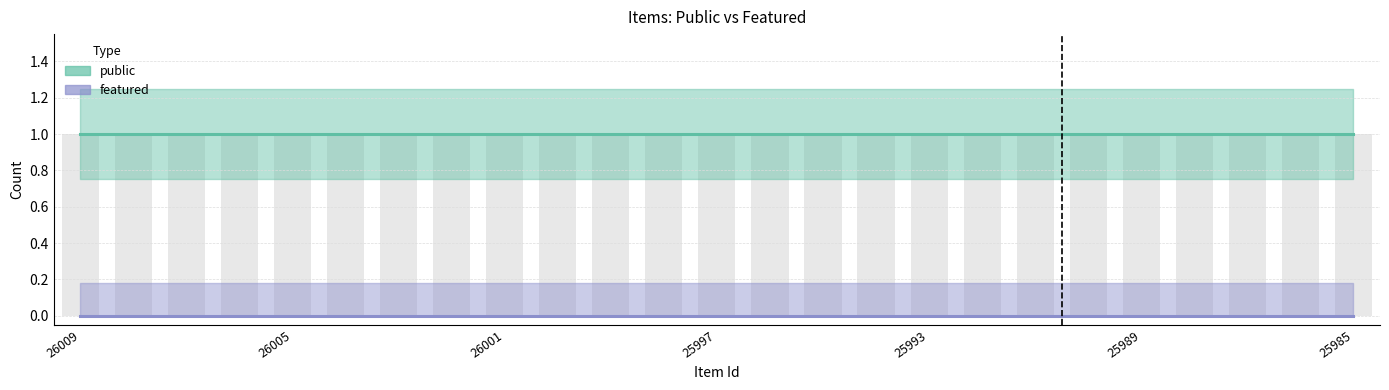

At which category does the chart reach its peak across all series?

26009